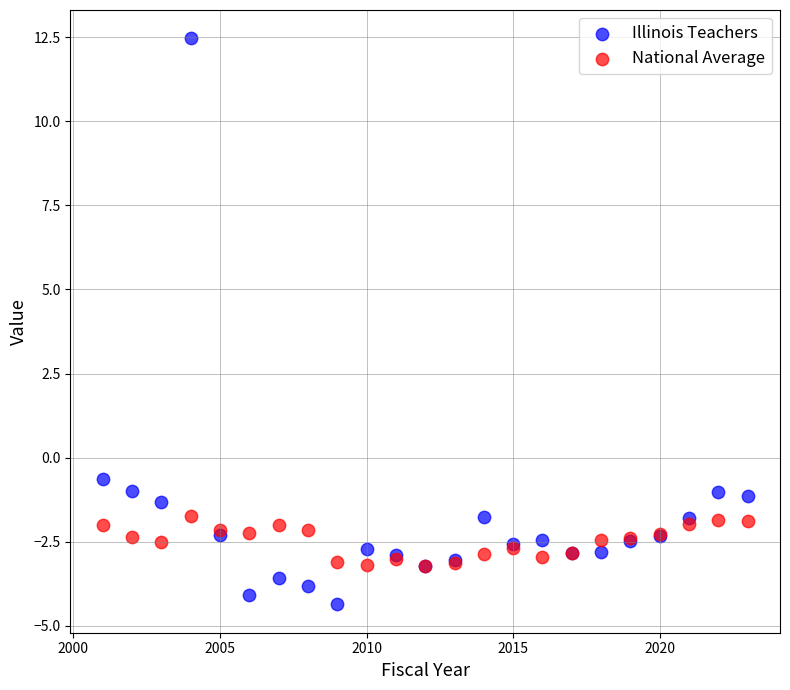

Which series reaches the maximum Y coordinate?

Illinois Teachers